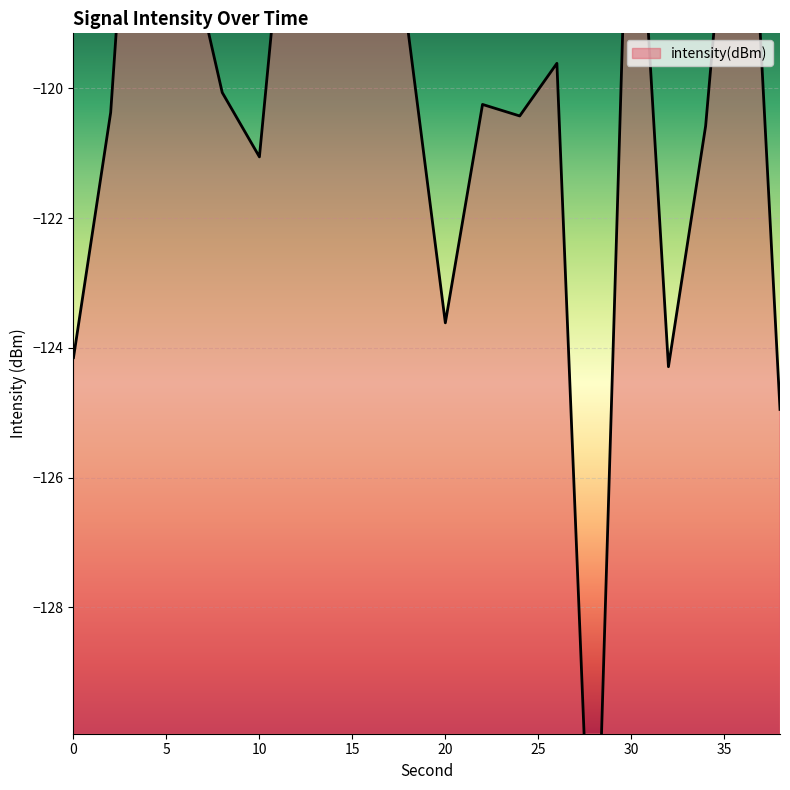

How many data points are less than -120?

11